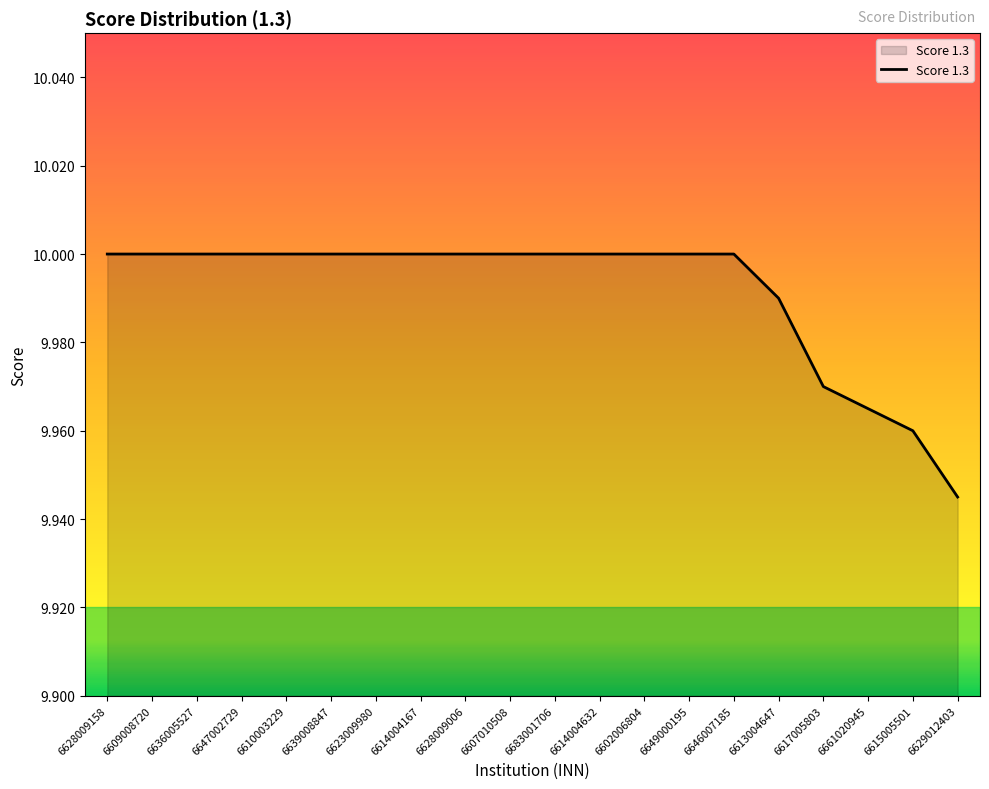

Where is the data nearest to the value 9?

6629012403